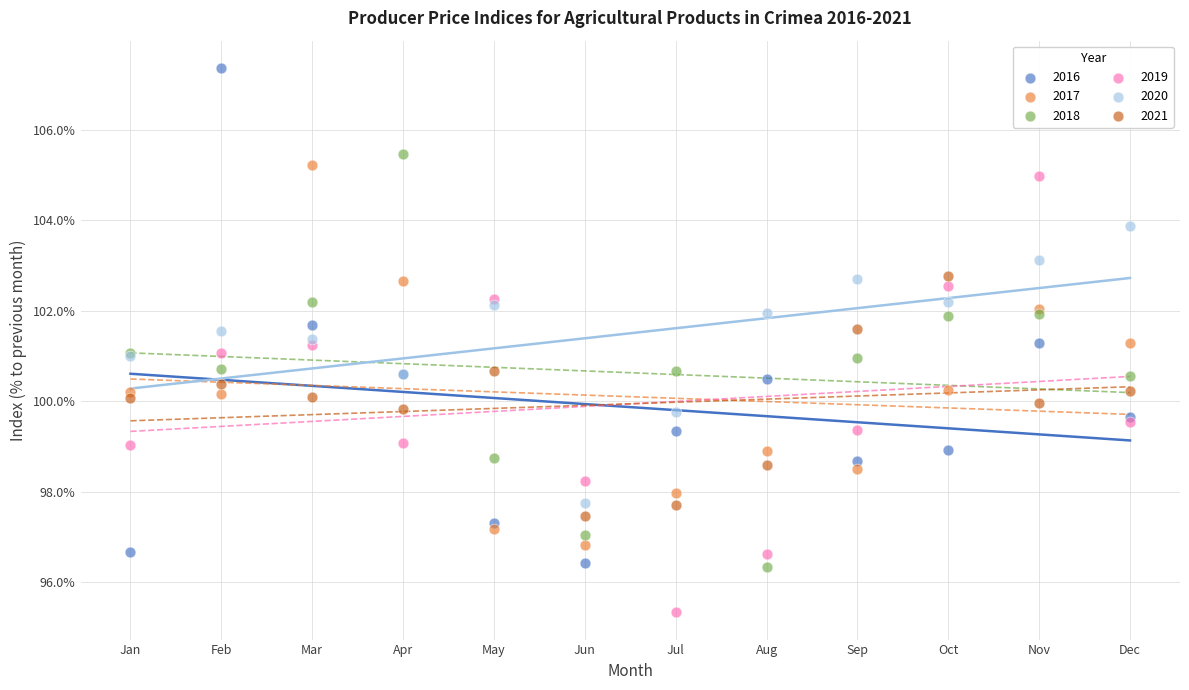

Which series has the largest Y range (max minus min)?

2016